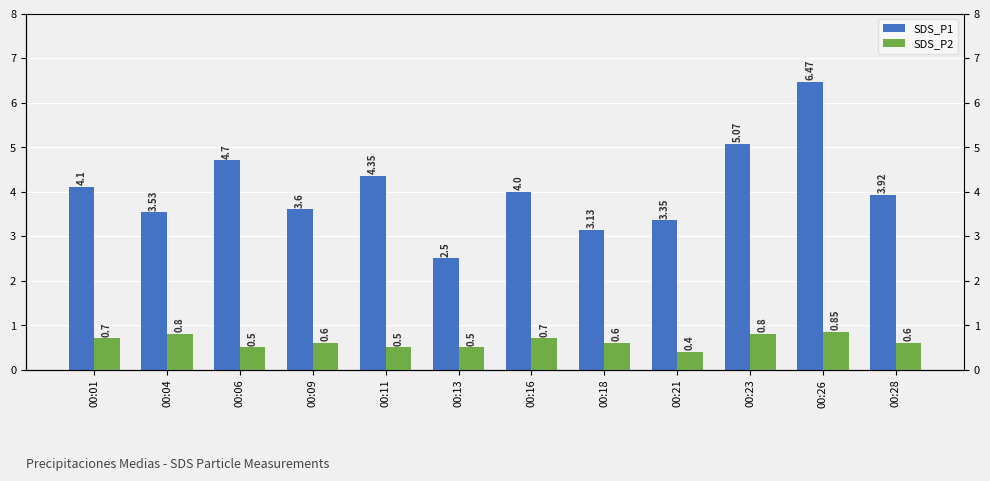

Rank the series by their maximum value, from highest to lowest.

SDS_P1, SDS_P2